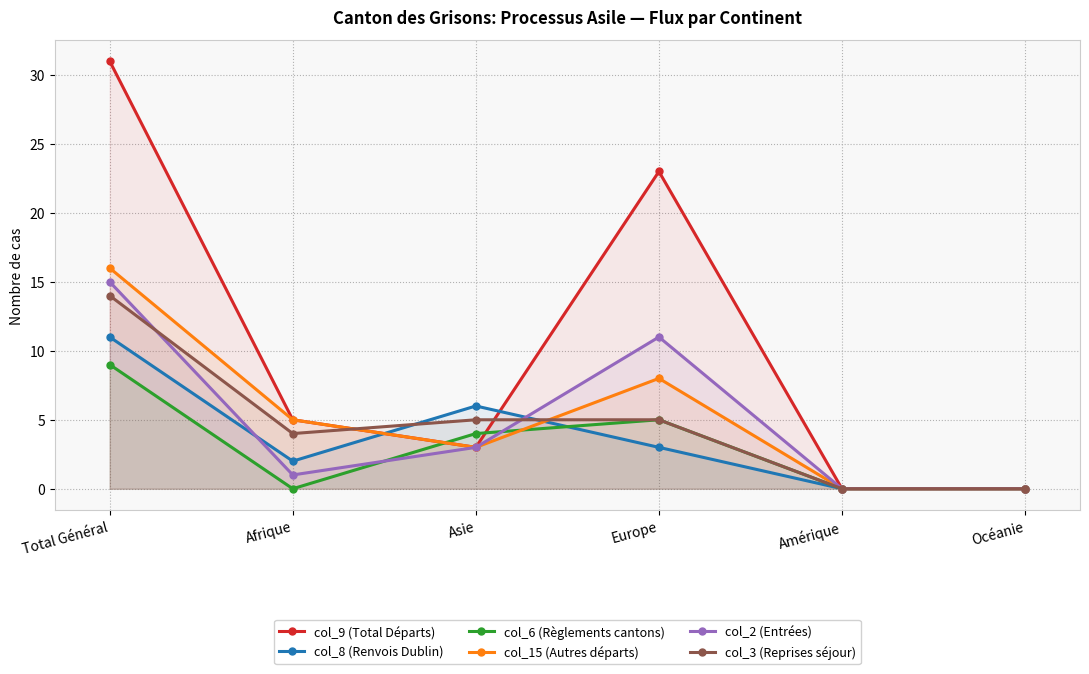

At which category is the sum across all series the highest?

Total Général